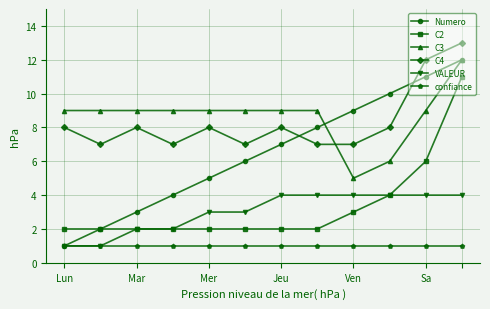

What are all the series names shown in the legend?

Numero, C2, C3, C4, VALEUR, confiance